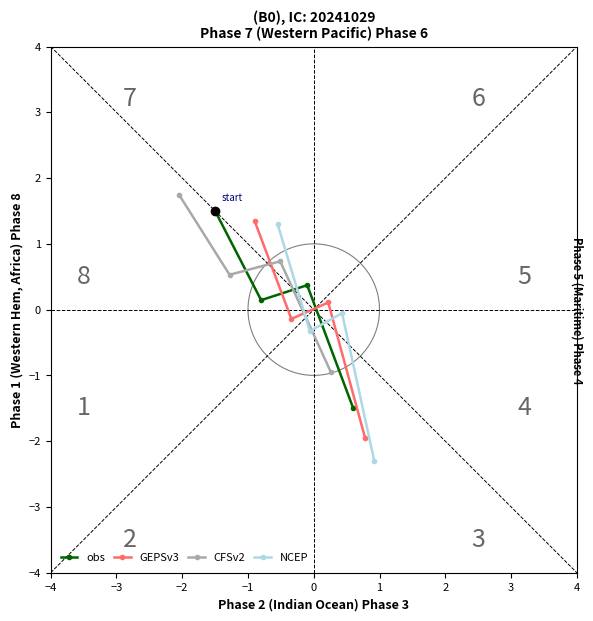

What is the value of the obs point at the 1st from the left?

1.5